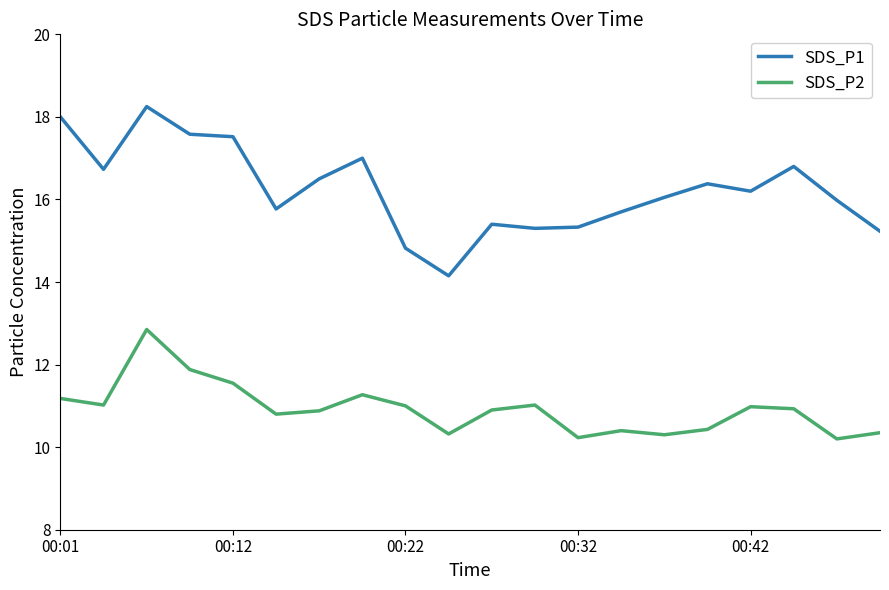

Which series has the largest total across all categories?

SDS_P1